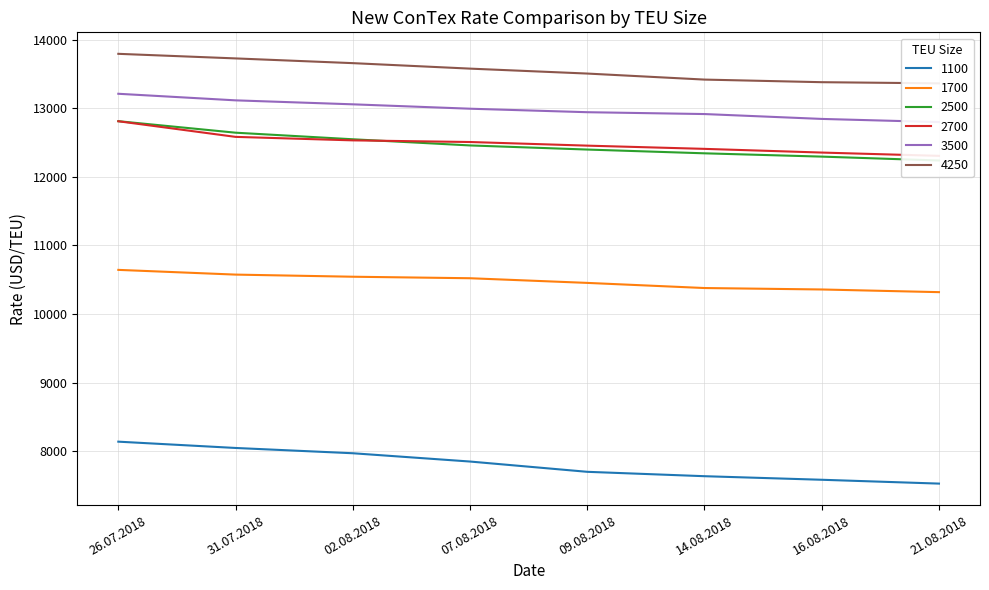

At how many categories does at least one series exceed 12604?

8